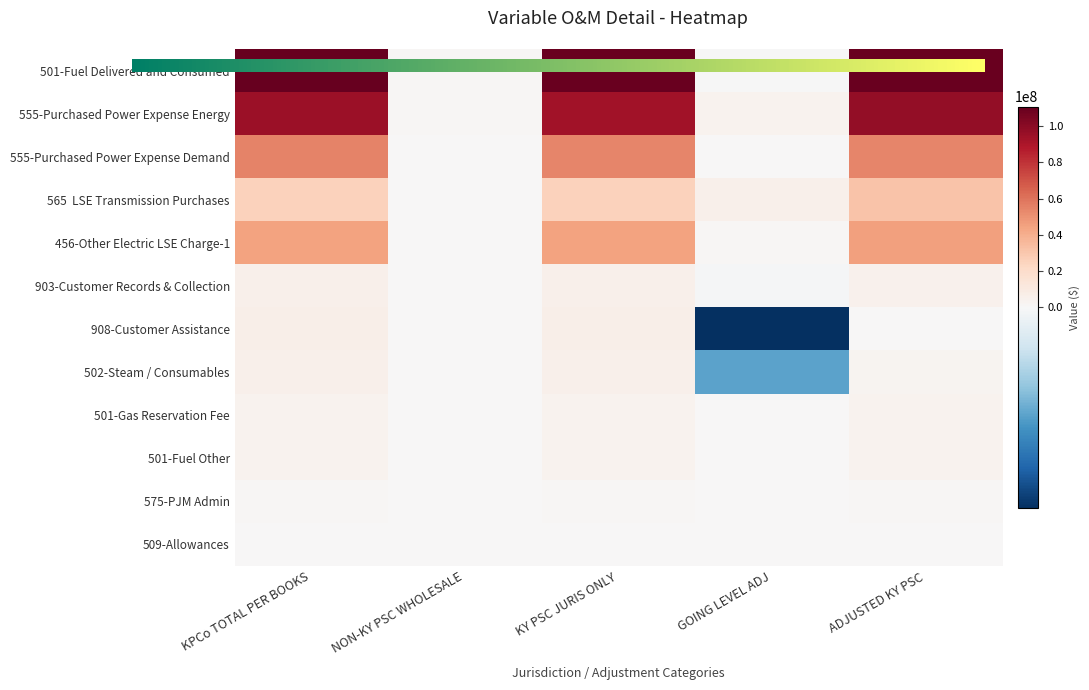

What is the average value of the 501-Fuel Other series?

2341893